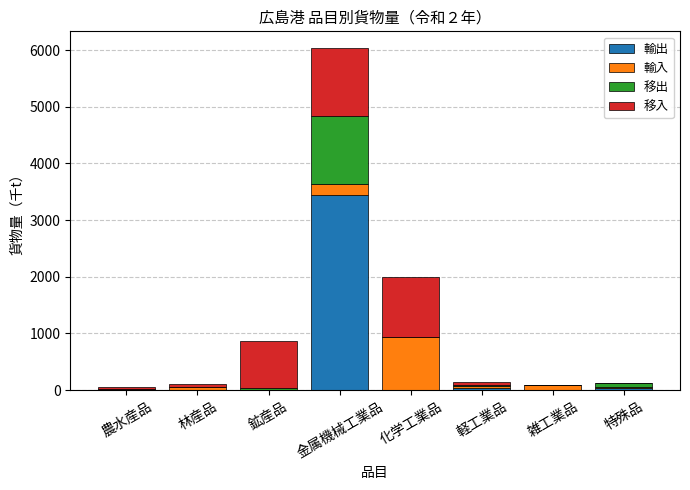

What are all the series names shown in the legend?

輸出, 輸入, 移出, 移入